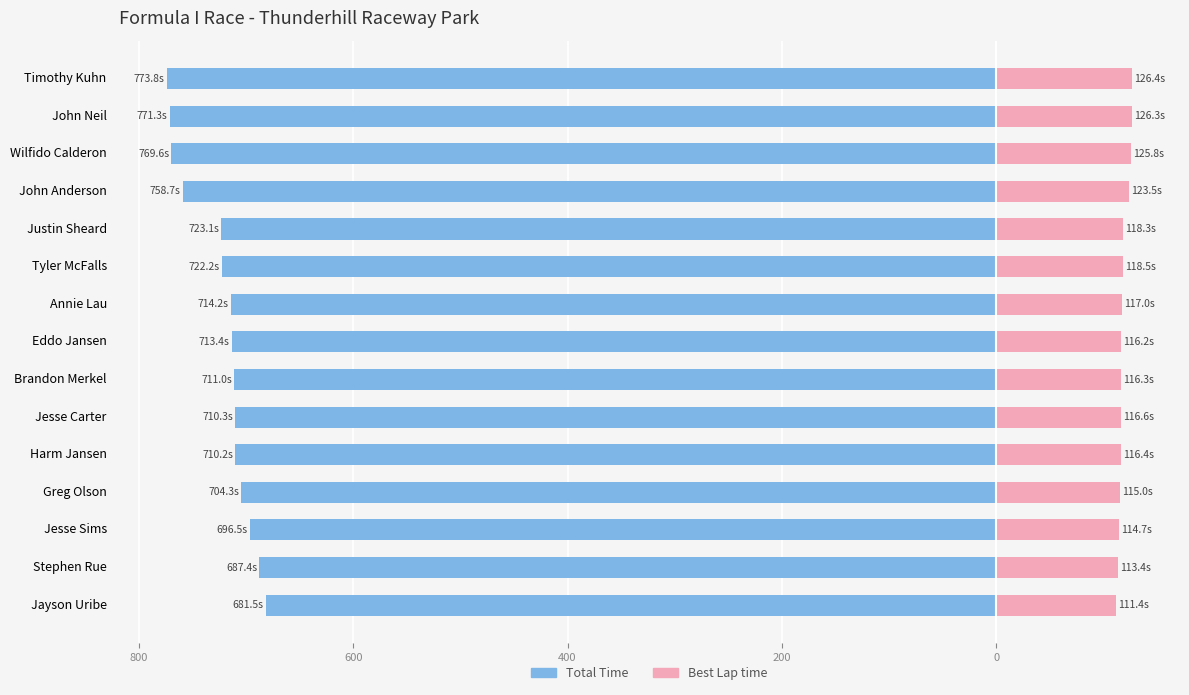

How many values in the Total Time series are below -713?

8